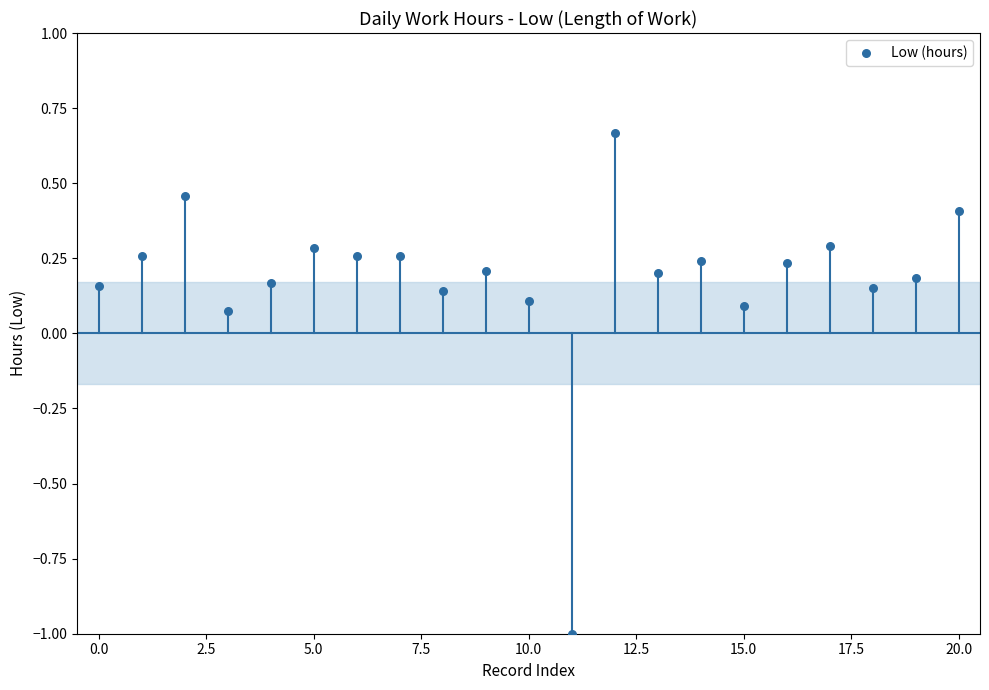

What is the range of Y values (max minus min)?

1.7